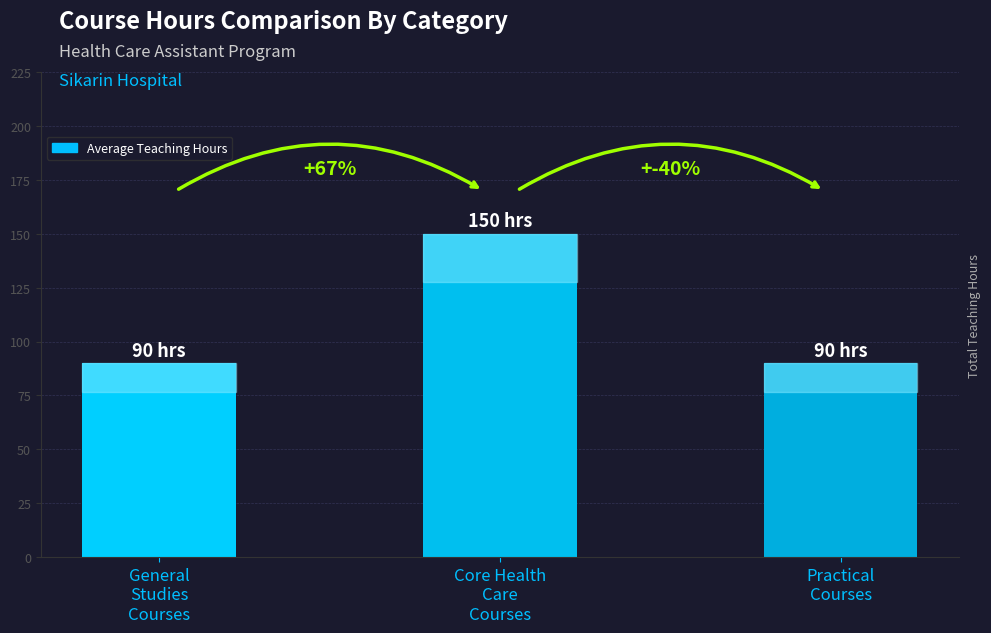

Which label corresponds to the largest value in the chart?

Core Health
Care
Courses